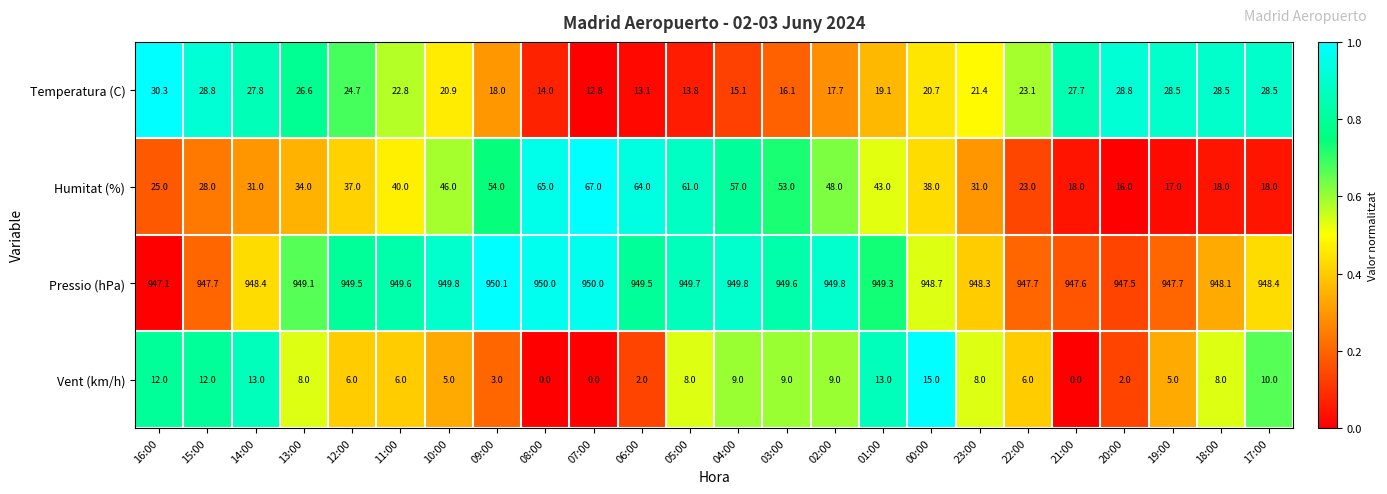

At how many categories does at least one series exceed 0?

24